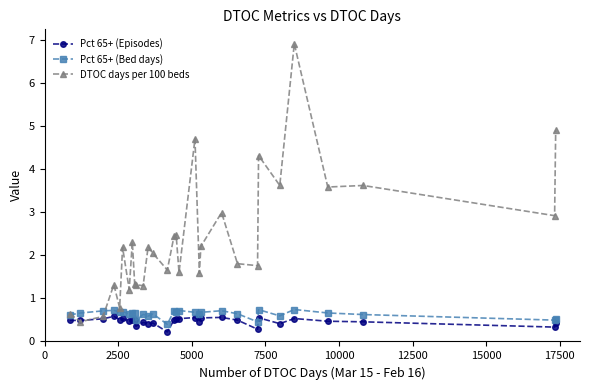

Which series has the widest spread of values?

DTOC days per 100 beds